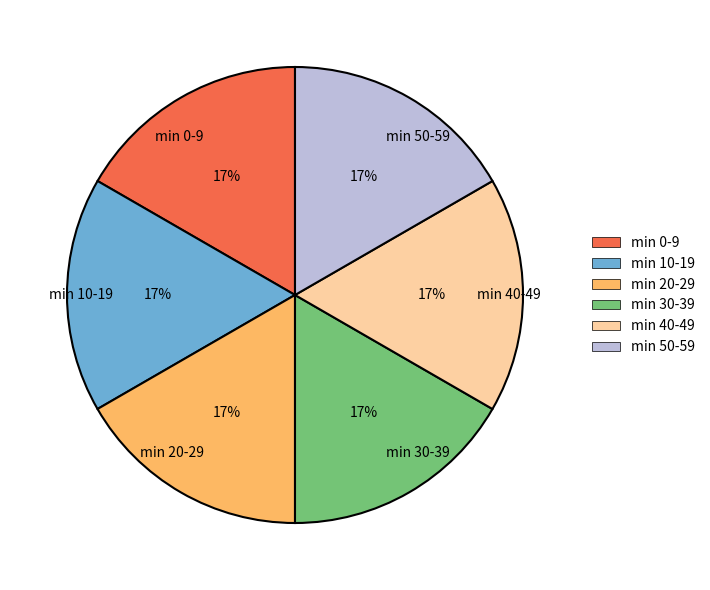

To the nearest percent, what percentage of the pie is min 10-19?

17%